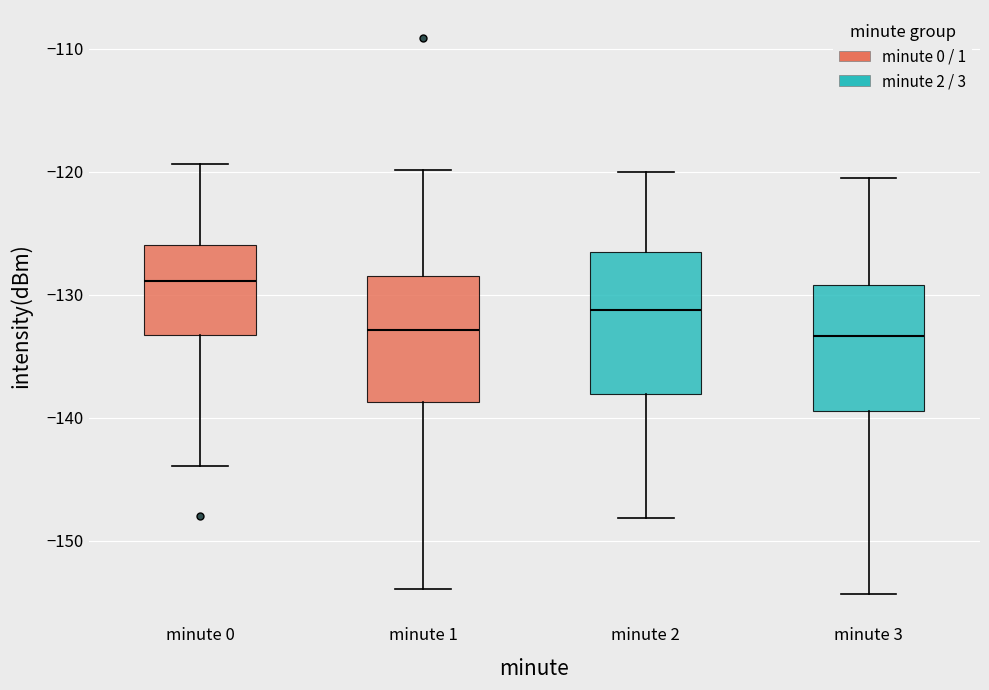

Where does the lower whisker of the box for minute 1 end on the y-axis? The values are not printed on the chart, so give them approximately, as read against the axis.

-154